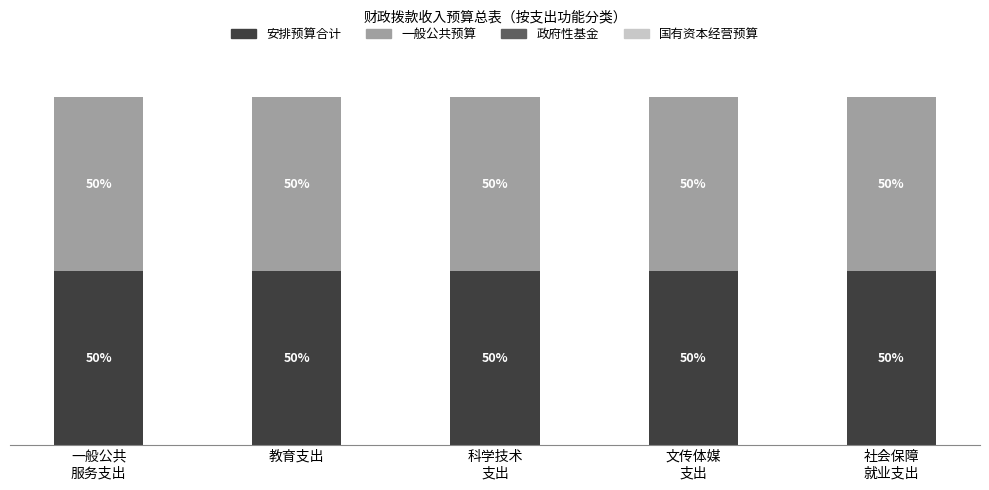

What are all the series names shown in the legend?

安排预算合计, 一般公共预算, 政府性基金, 国有资本经营预算